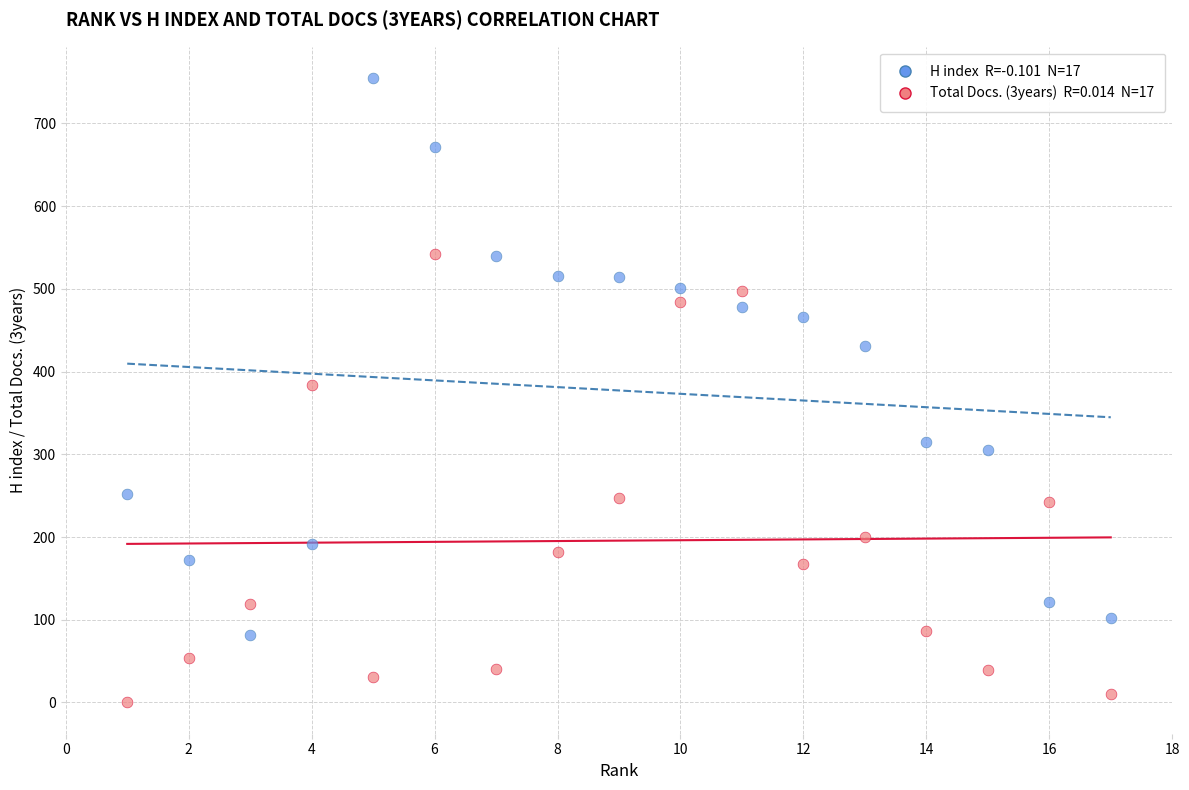

Across all data points, what is the range of Y values (max minus min)?

755